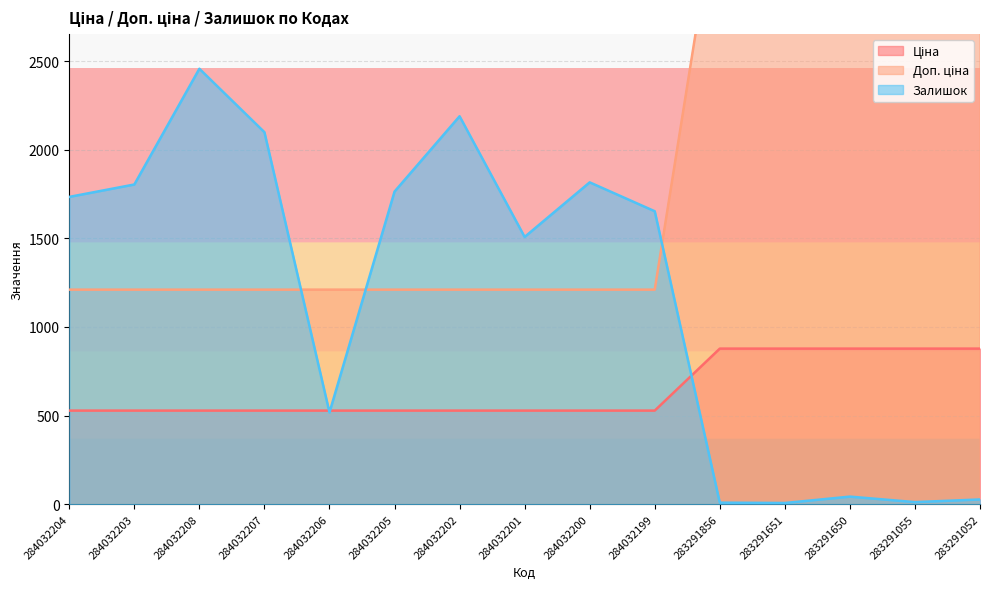

List the labels in order of Ціна value, largest first.

283291856, 283291651, 283291650, 283291055, 283291052, 284032204, 284032203, 284032208, 284032207, 284032206, 284032205, 284032202, 284032201, 284032200, 284032199